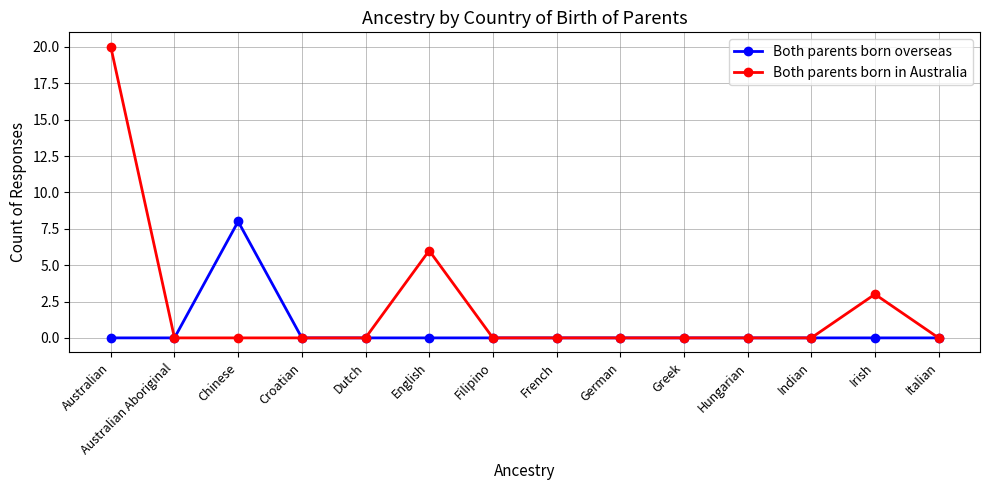

What is the difference between the maximum and minimum values in the Both parents born in Australia series?

20